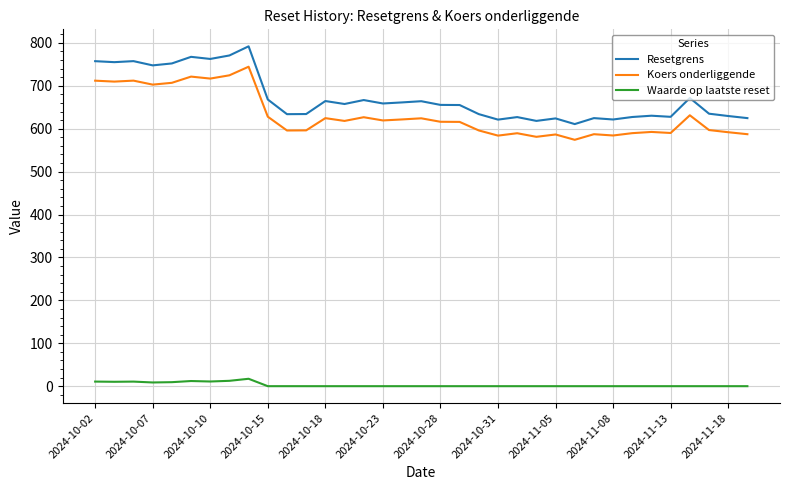

List the series in order of their peak value, highest first.

Resetgrens, Koers onderliggende, Waarde op laatste reset